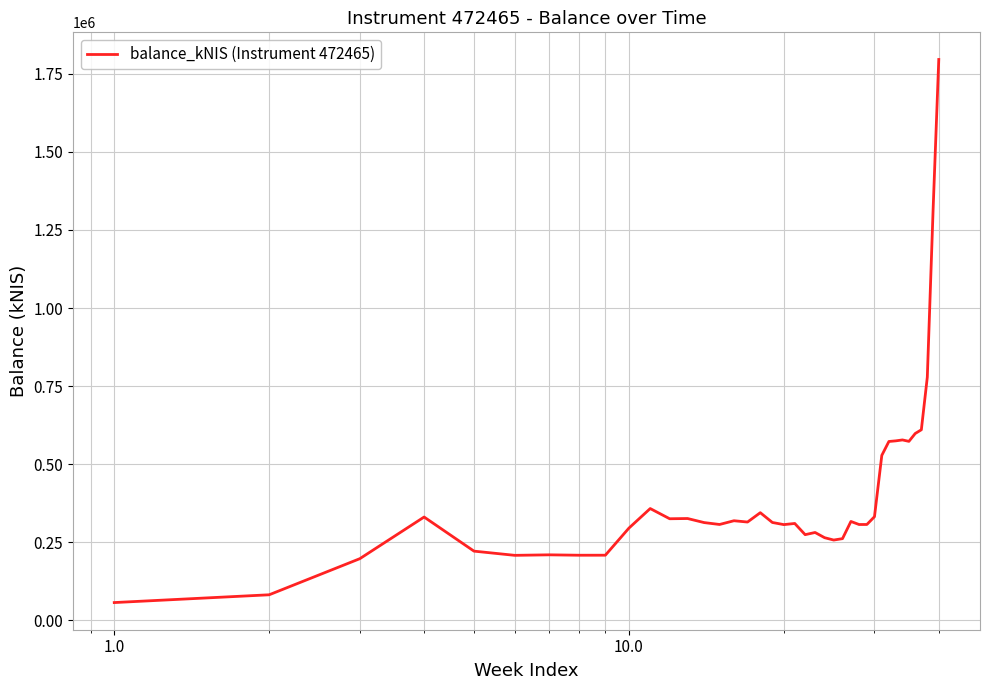

What is the smallest value displayed?

57129.7